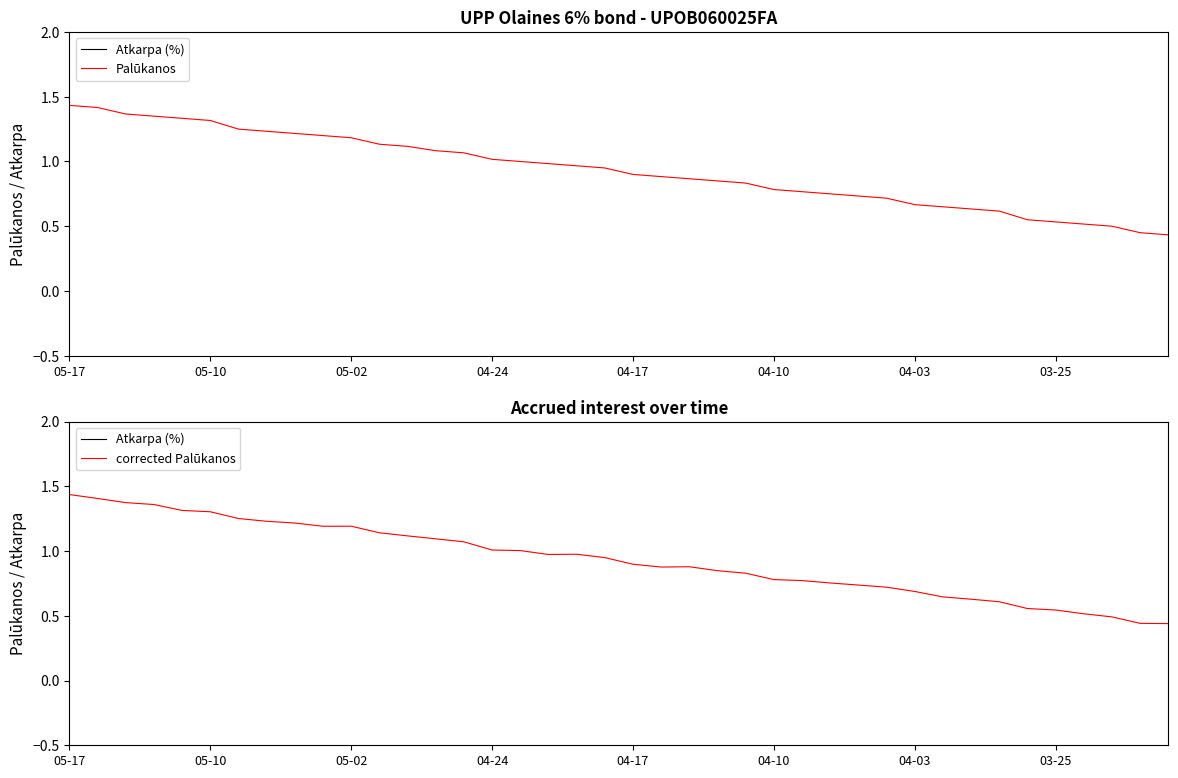

Reading right to left, list all the values displayed in this chart.

Atkarpa (%): 6.0	6.0	6.0	6.0	6.0	6.0	6.0	6.0	6.0	6.0	6.0	6.0	6.0	6.0	6.0	6.0	6.0	6.0	6.0	6.0	6.0	6.0	6.0	6.0	6.0	6.0	6.0	6.0	6.0	6.0	6.0	6.0	6.0	6.0	6.0	6.0	6.0	6.0	6.0	6.0
Palūkanos: 0.4	0.5	0.5	0.5	0.5	0.6	0.6	0.6	0.7	0.7	0.7	0.7	0.8	0.8	0.8	0.8	0.8	0.9	0.9	0.9	0.9	1.0	1.0	1.0	1.0	1.1	1.1	1.1	1.1	1.2	1.2	1.2	1.2	1.2	1.3	1.3	1.4	1.4	1.4	1.4
corrected Palūkanos: 0.4	0.4	0.5	0.5	0.5	0.6	0.6	0.6	0.6	0.7	0.7	0.7	0.8	0.8	0.8	0.8	0.8	0.9	0.9	0.9	0.9	1.0	1.0	1.0	1.0	1.1	1.1	1.1	1.1	1.2	1.2	1.2	1.2	1.3	1.3	1.3	1.4	1.4	1.4	1.4